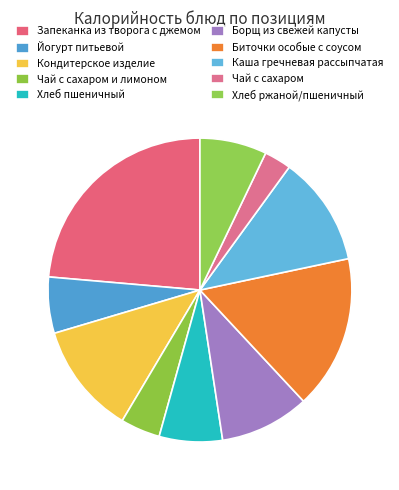

Combined, do Запеканка из творога с джемом and Хлеб ржаной/пшеничный account for over 50%?

No